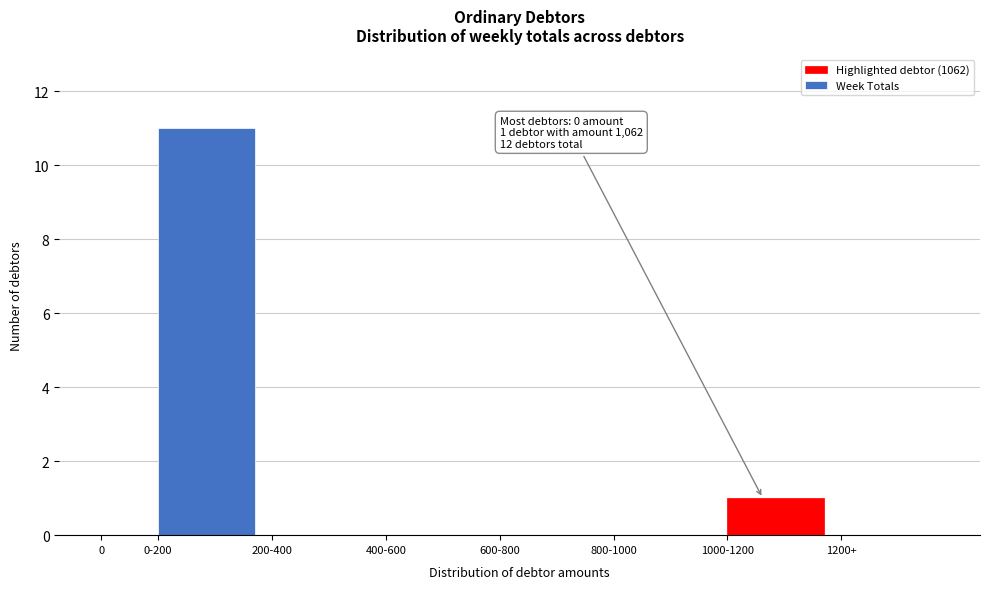

Reading left to right, list all the values displayed in this chart.

0=0	0-200=11	200-400=0	400-600=0	600-800=0	800-1000=0	1000-1200=1	1200+=0